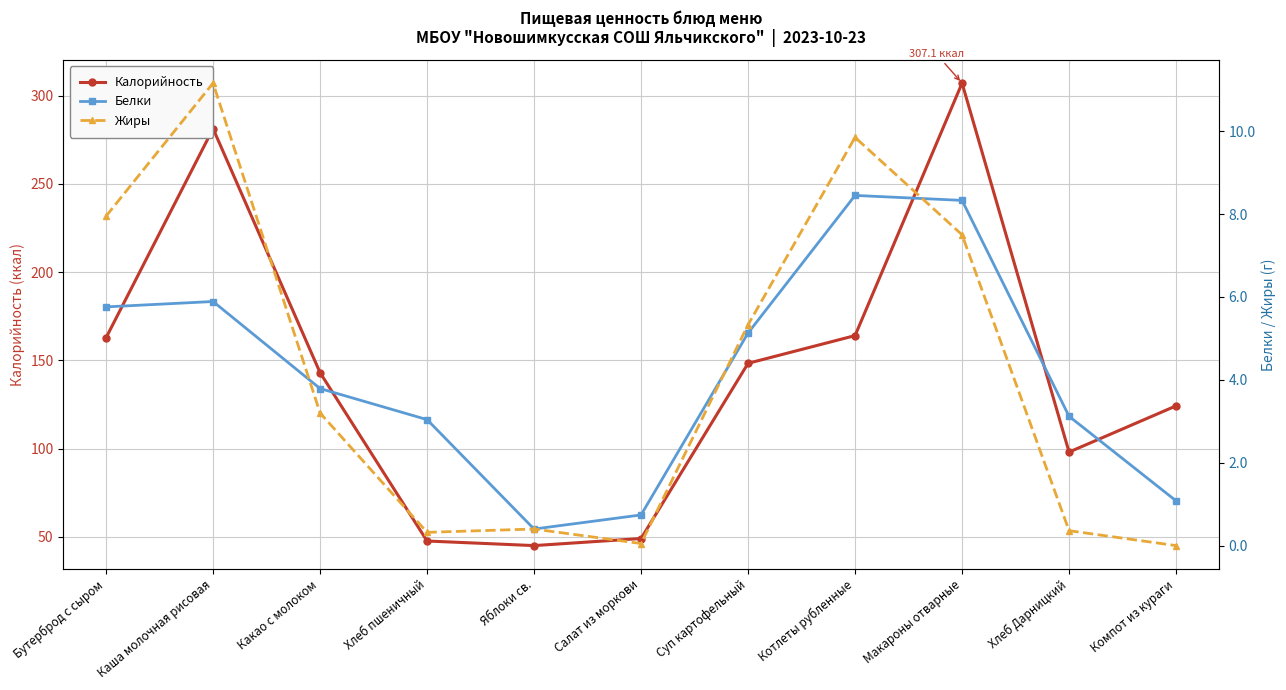

What is the total value across all series at Хлеб Дарницкий?

101.5